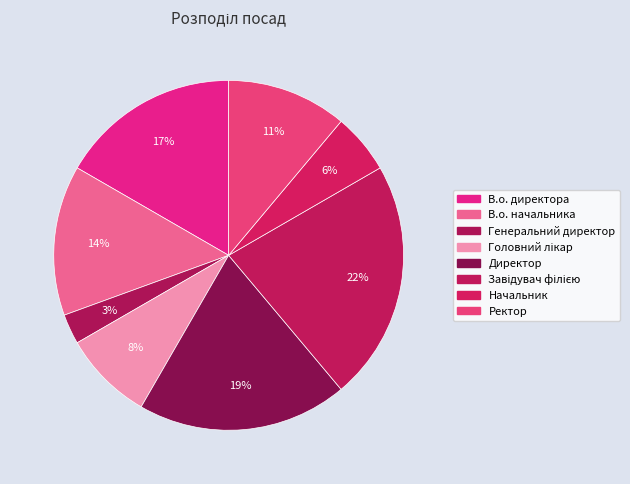

To the nearest percent, what portion does Головний лікар represent?

8%